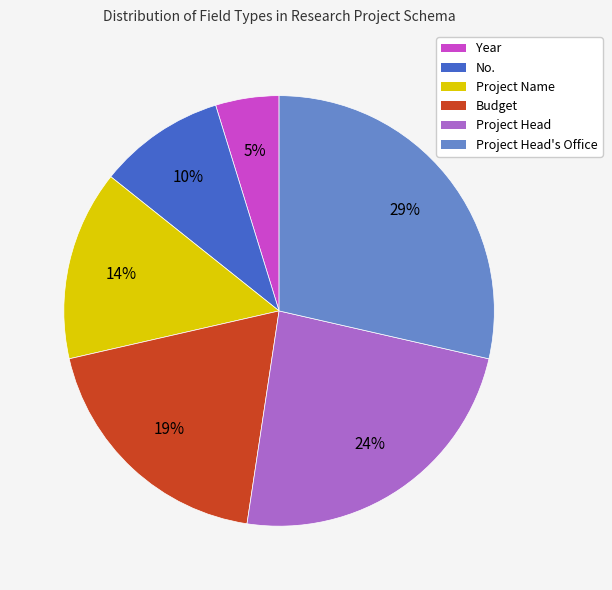

To the nearest percent, what is the average slice percentage?

17%